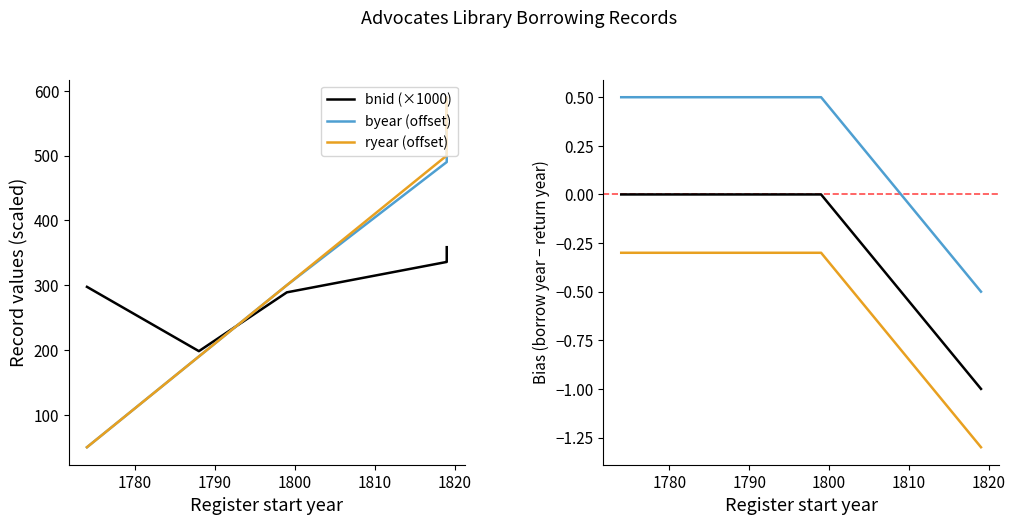

What is the greatest value displayed?

590.0